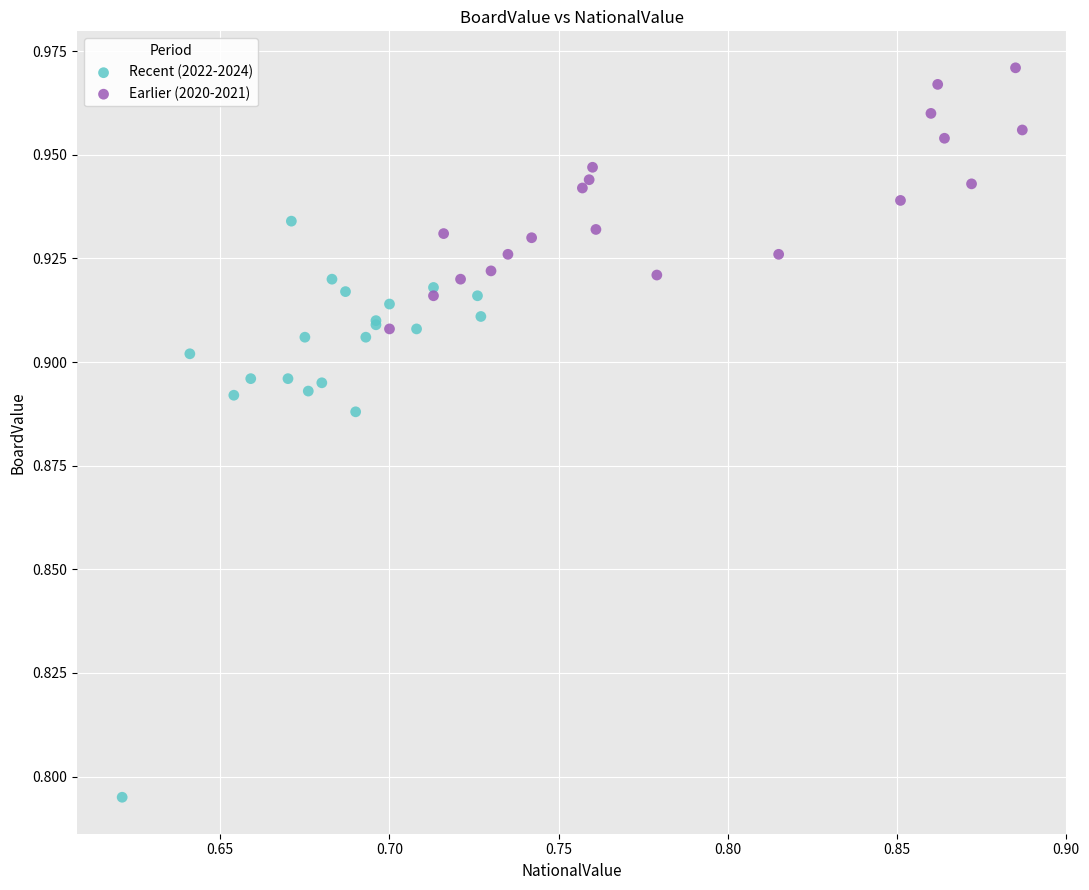

Which series contains the highest Y value?

Earlier (2020-2021)